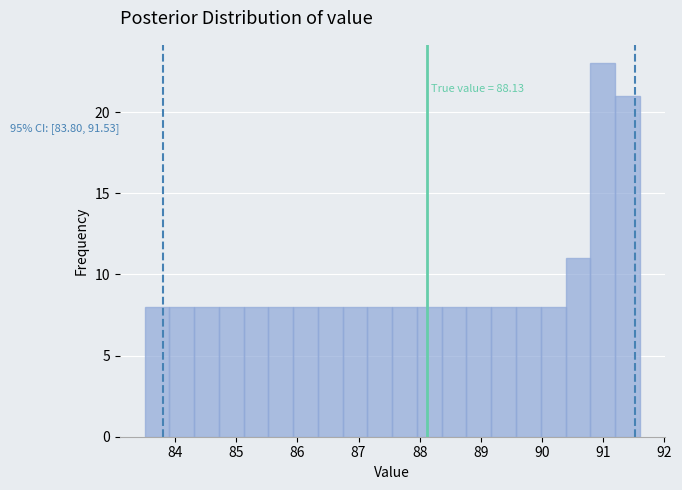

Over which range of the x-axis is the bar tallest?

90.8 to 91.2